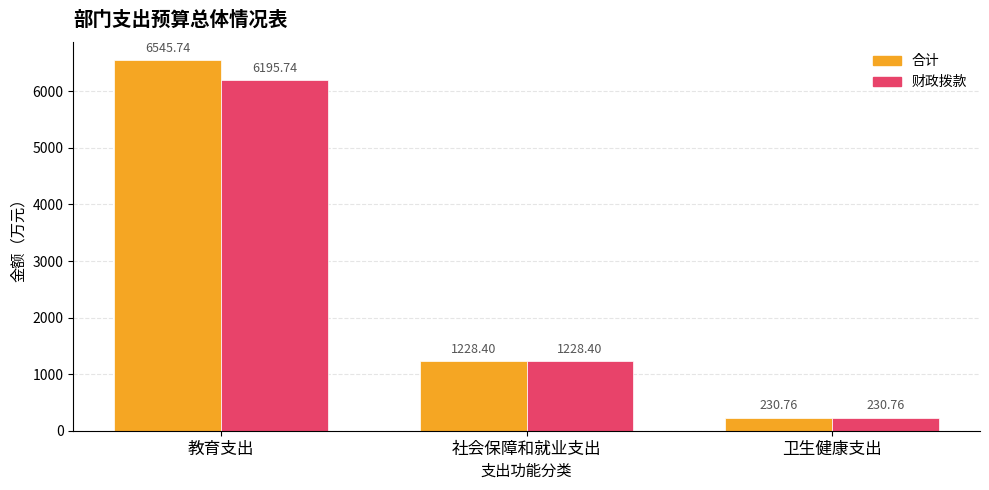

At how many categories does at least one series exceed 1413?

1